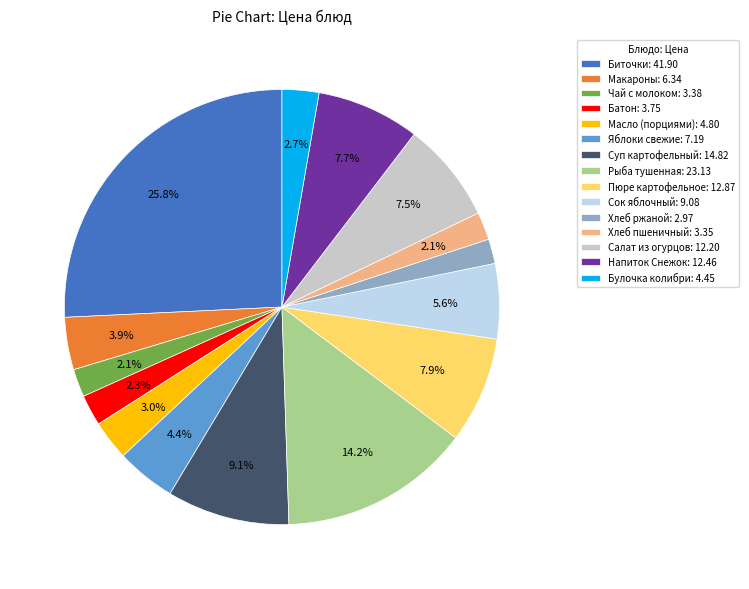

To the nearest percent, what percentage of the pie is Рыба тушенная?

14%